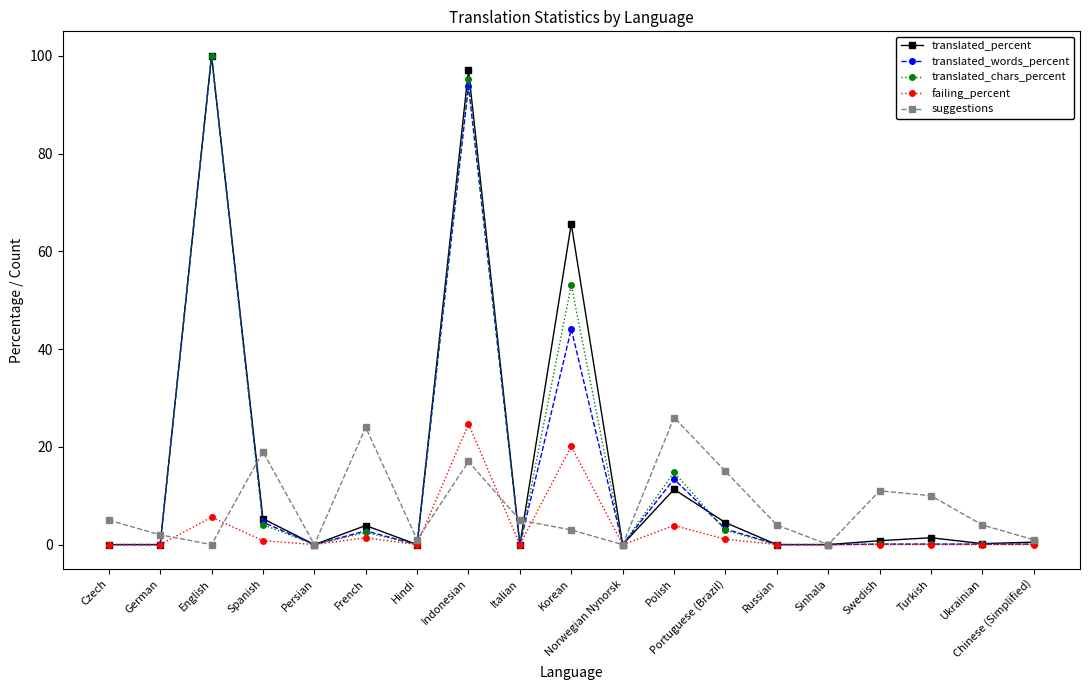

At which category does the chart reach its peak across all series?

English